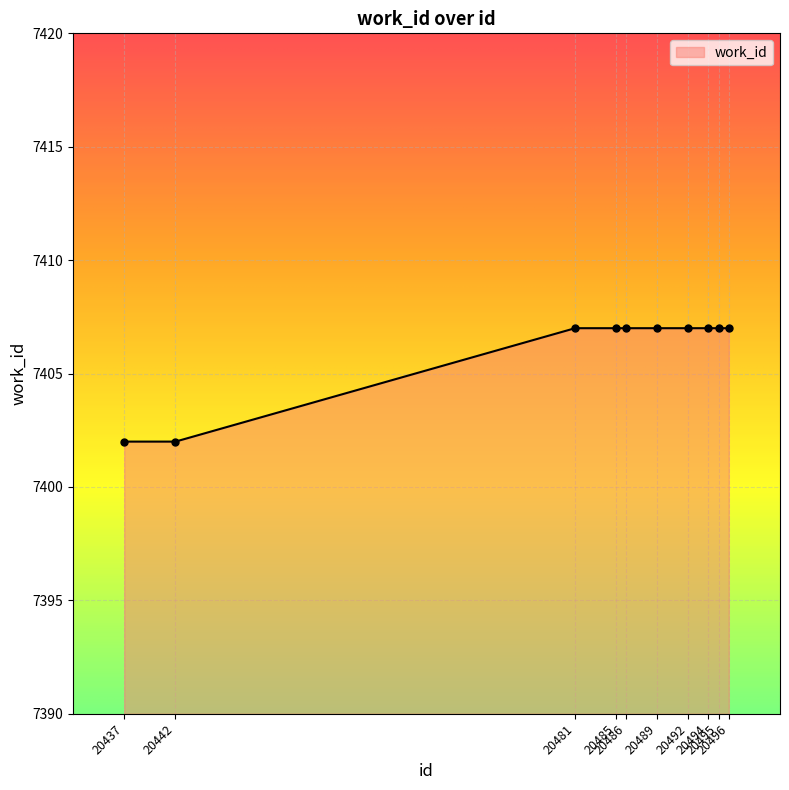

What is the sum of all values?

74060